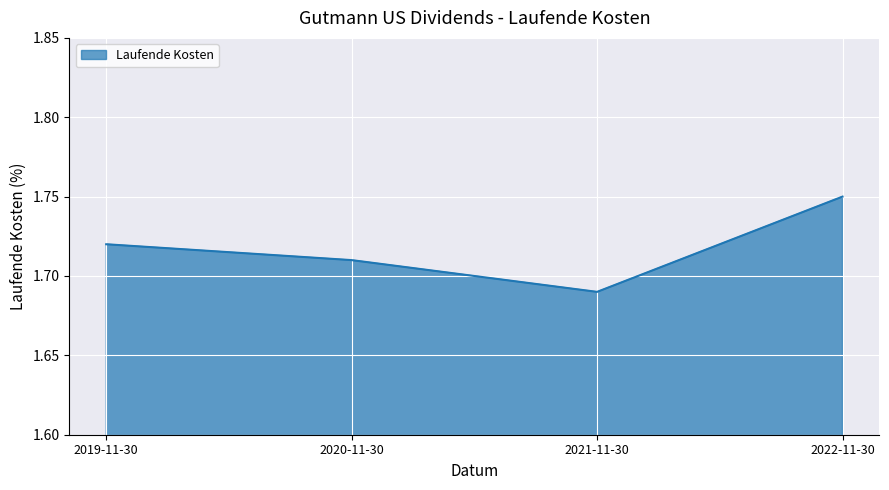

How many interior local valleys (lower than both neighbors) does the data have?

1